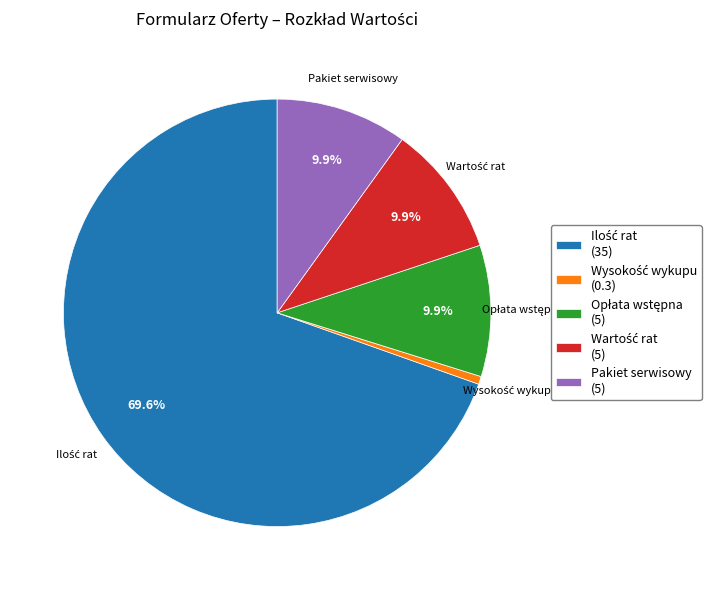

How many segments does this pie chart have?

5